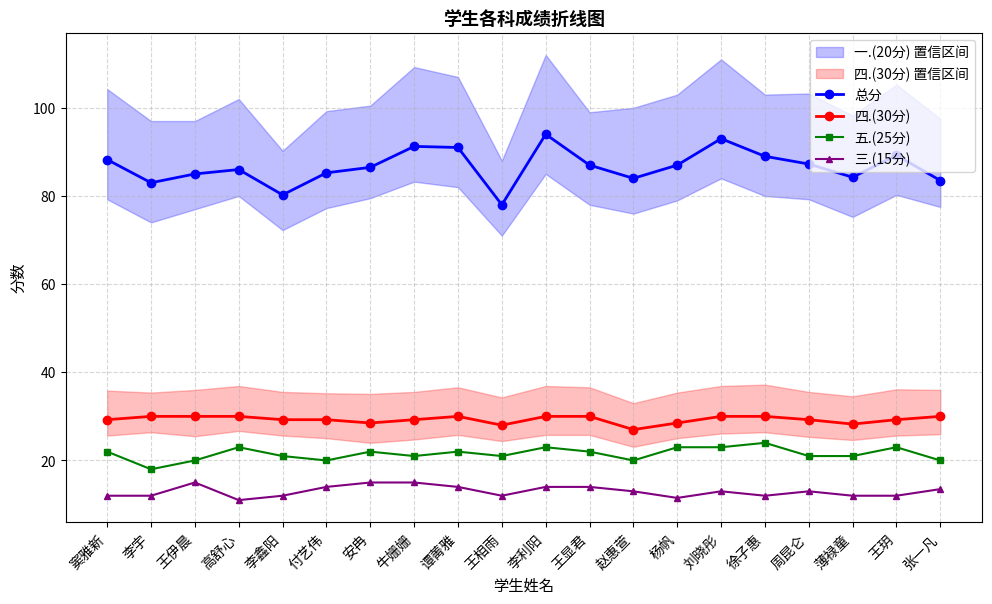

True or false: 三.(15分) and 五.(25分) intersect in this chart.

False